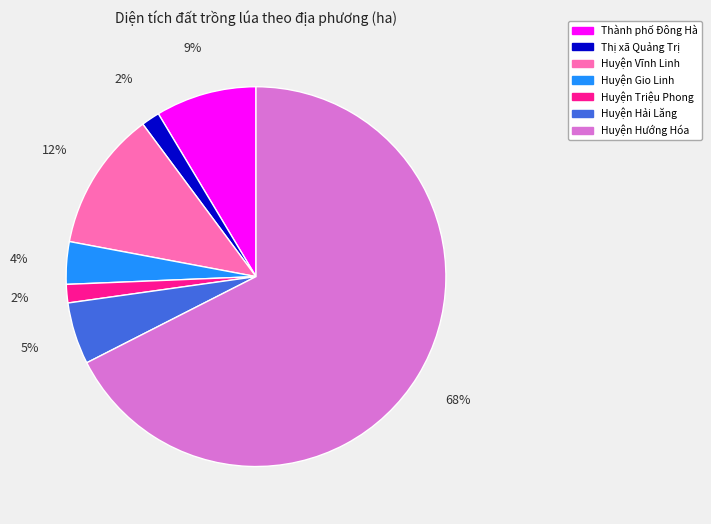

What percentage is the Huyện Vĩnh Linh slice, to the nearest percent?

12%